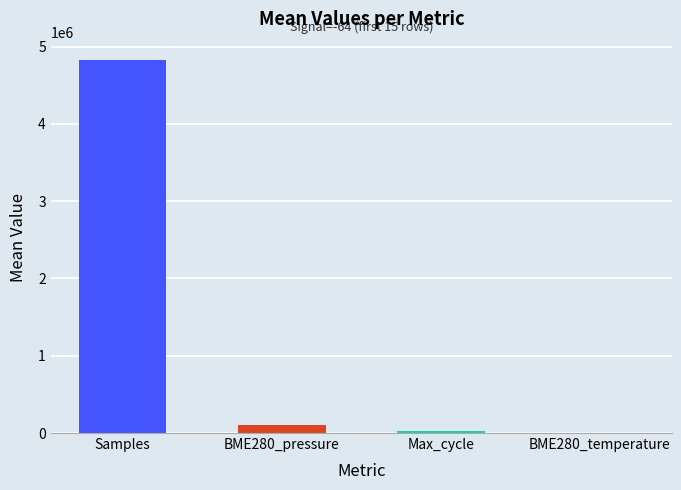

At which category does the chart reach its peak across all series?

Samples